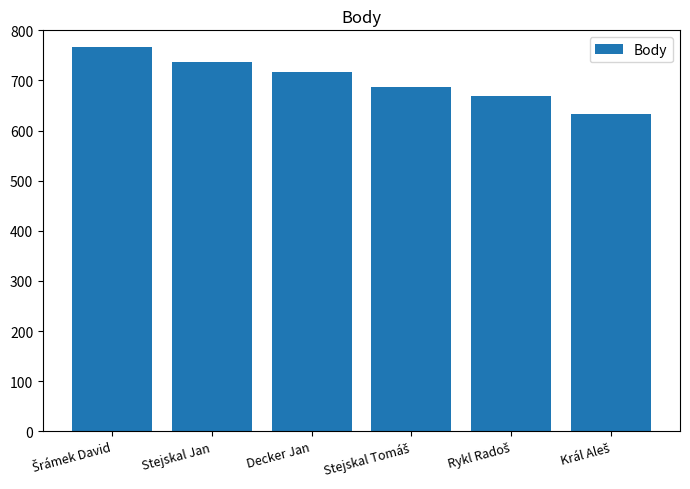

Is it true that the value at Decker Jan is 1160?

False